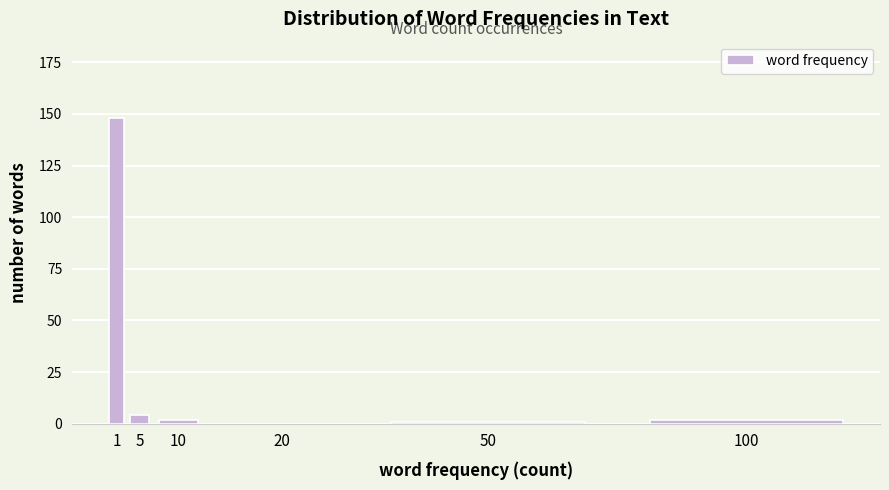

Reading right to left, what are all the values shown in this chart?

100=2	50=1	20=0	10=2	5=4	1=148